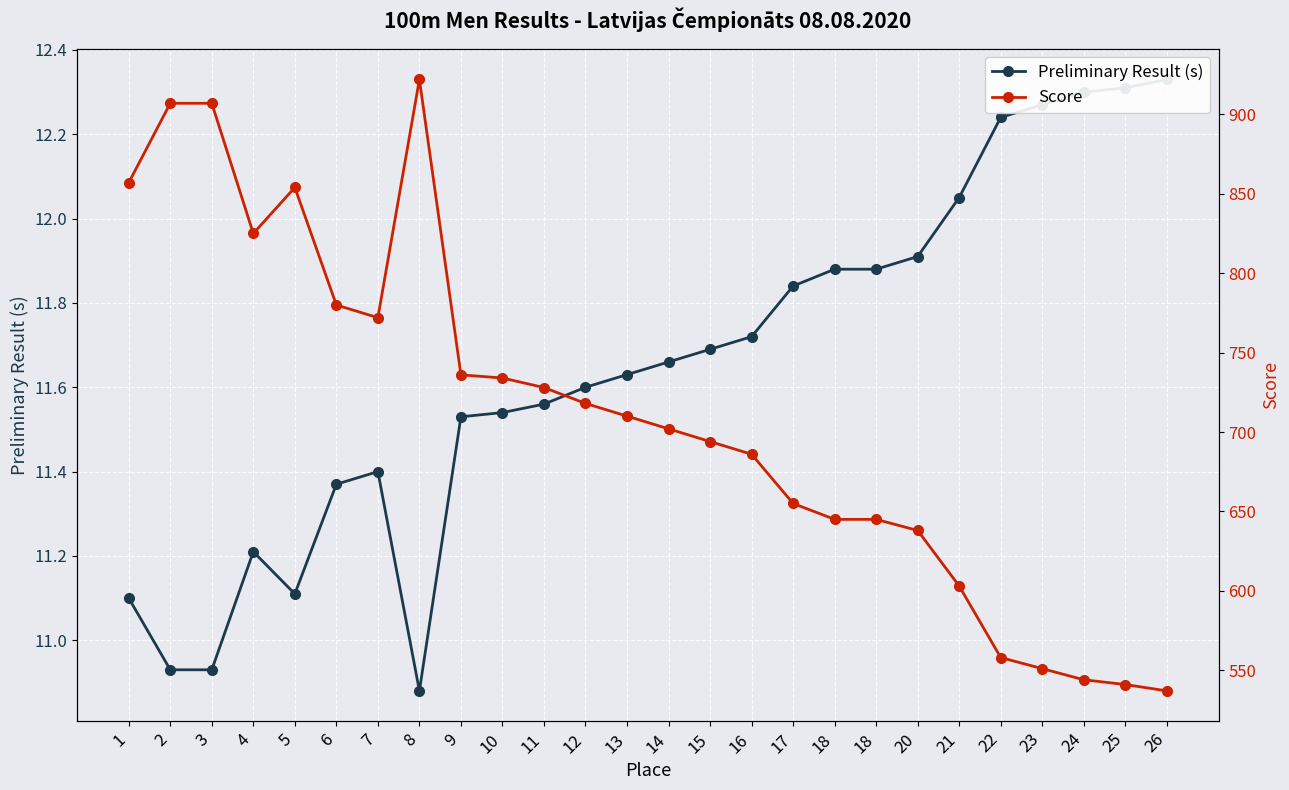

True or false: Preliminary Result (s) and Score cross at least once.

False